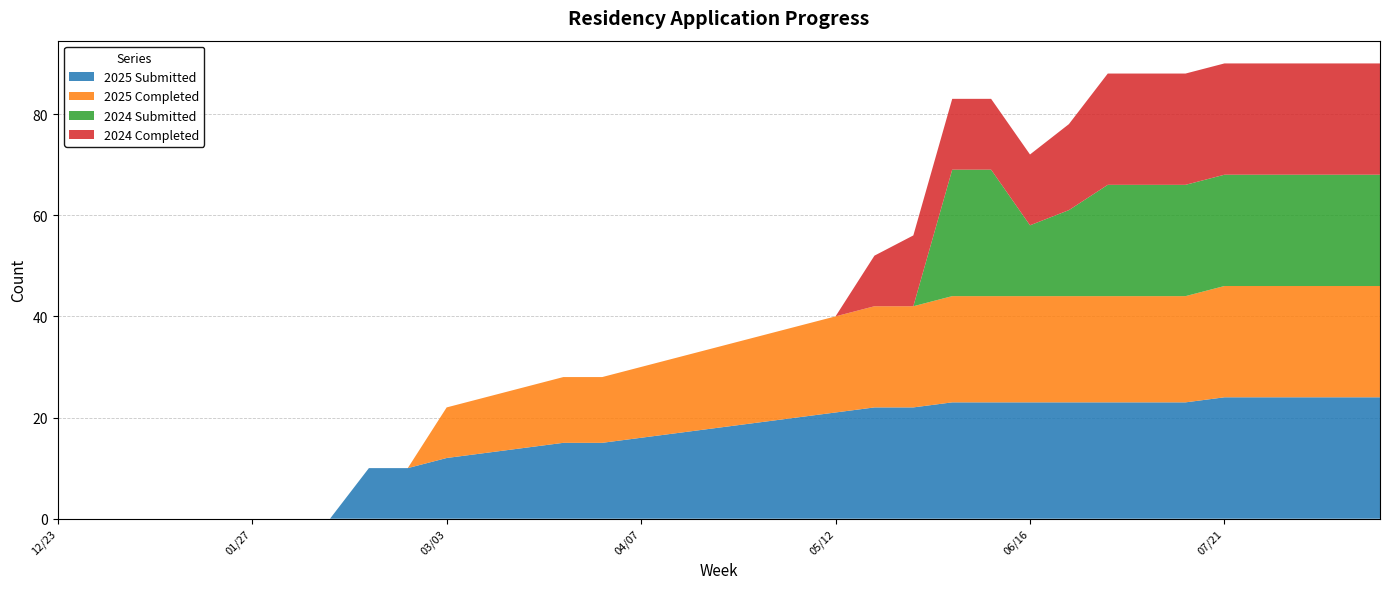

Reading left to right, list all the values displayed in this chart.

2025 Submitted: 12/23=0	12/30=0	01/06=0	01/14=0	01/20=0	01/27=0	02/03=0	02/10=0	02/18=10	02/24=10	03/03=12	03/10=13	03/17=14	03/24=15	03/31=15	04/07=16	04/14=17	04/21=18	04/28=19	05/06=20	05/12=21	05/19=22	05/26=22	06/02=23	06/09=23	06/16=23	06/21=23	06/30=23	07/07=23	07/14=23	07/21=24	07/28=24	08/04=24	08/11=24	08/18=24
2025 Completed: 12/23=0	12/30=0	01/06=0	01/14=0	01/20=0	01/27=0	02/03=0	02/10=0	02/18=0	02/24=0	03/03=10	03/10=11	03/17=12	03/24=13	03/31=13	04/07=14	04/14=15	04/21=16	04/28=17	05/06=18	05/12=19	05/19=20	05/26=20	06/02=21	06/09=21	06/16=21	06/21=21	06/30=21	07/07=21	07/14=21	07/21=22	07/28=22	08/04=22	08/11=22	08/18=22
2024 Submitted: 12/23=0	12/30=0	01/06=0	01/14=0	01/20=0	01/27=0	02/03=0	02/10=0	02/18=0	02/24=0	03/03=0	03/10=0	03/17=0	03/24=0	03/31=0	04/07=0	04/14=0	04/21=0	04/28=0	05/06=0	05/12=0	05/19=0	05/26=0	06/02=25	06/09=25	06/16=14	06/21=17	06/30=22	07/07=22	07/14=22	07/21=22	07/28=22	08/04=22	08/11=22	08/18=22
2024 Completed: 12/23=0	12/30=0	01/06=0	01/14=0	01/20=0	01/27=0	02/03=0	02/10=0	02/18=0	02/24=0	03/03=0	03/10=0	03/17=0	03/24=0	03/31=0	04/07=0	04/14=0	04/21=0	04/28=0	05/06=0	05/12=0	05/19=10	05/26=14	06/02=14	06/09=14	06/16=14	06/21=17	06/30=22	07/07=22	07/14=22	07/21=22	07/28=22	08/04=22	08/11=22	08/18=22